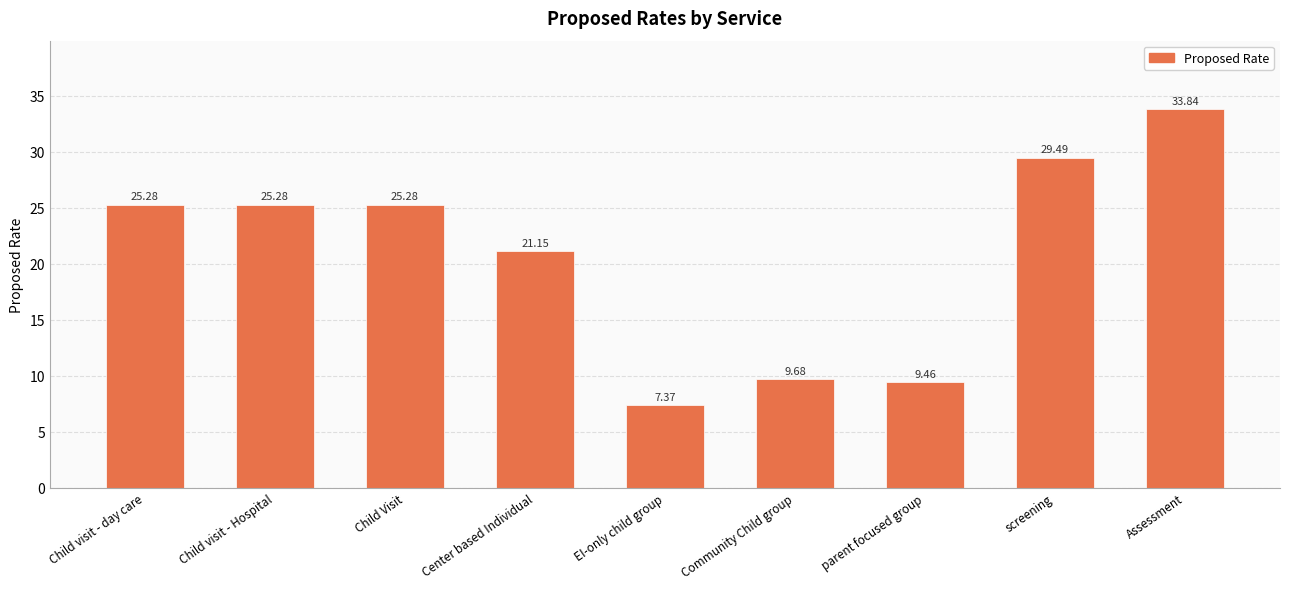

What is the difference between the values at parent focused group and Child visit - Hospital?

15.8